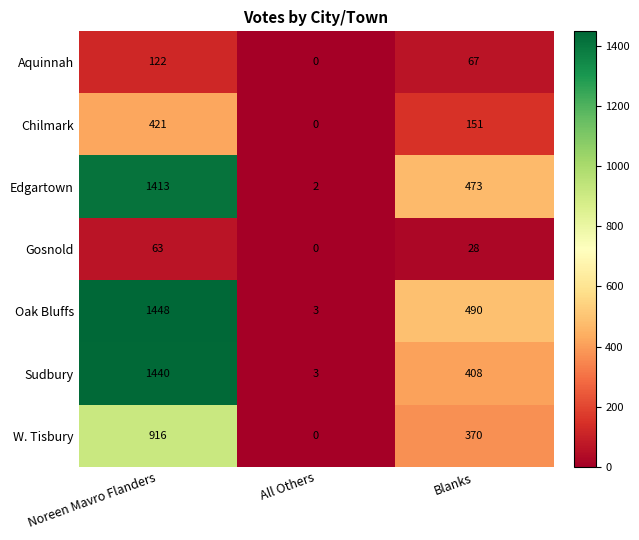

At which category is the sum across all series the highest?

Noreen Mavro Flanders